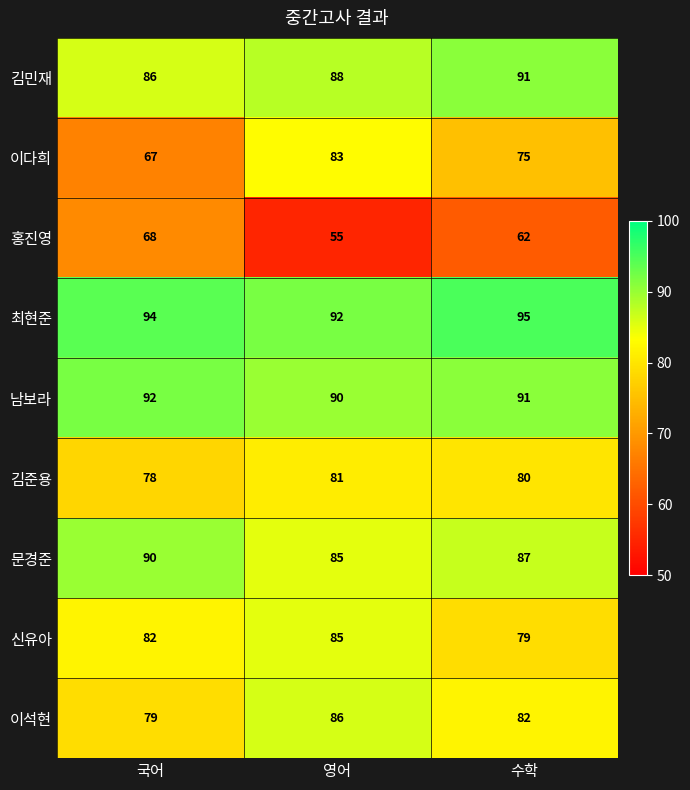

Reading left to right, list all the values displayed in this chart.

김민재: 국어=86	영어=88	수학=91
이다희: 국어=67	영어=83	수학=75
홍진영: 국어=68	영어=55	수학=62
최현준: 국어=94	영어=92	수학=95
남보라: 국어=92	영어=90	수학=91
김준용: 국어=78	영어=81	수학=80
문경준: 국어=90	영어=85	수학=87
신유아: 국어=82	영어=85	수학=79
이석현: 국어=79	영어=86	수학=82